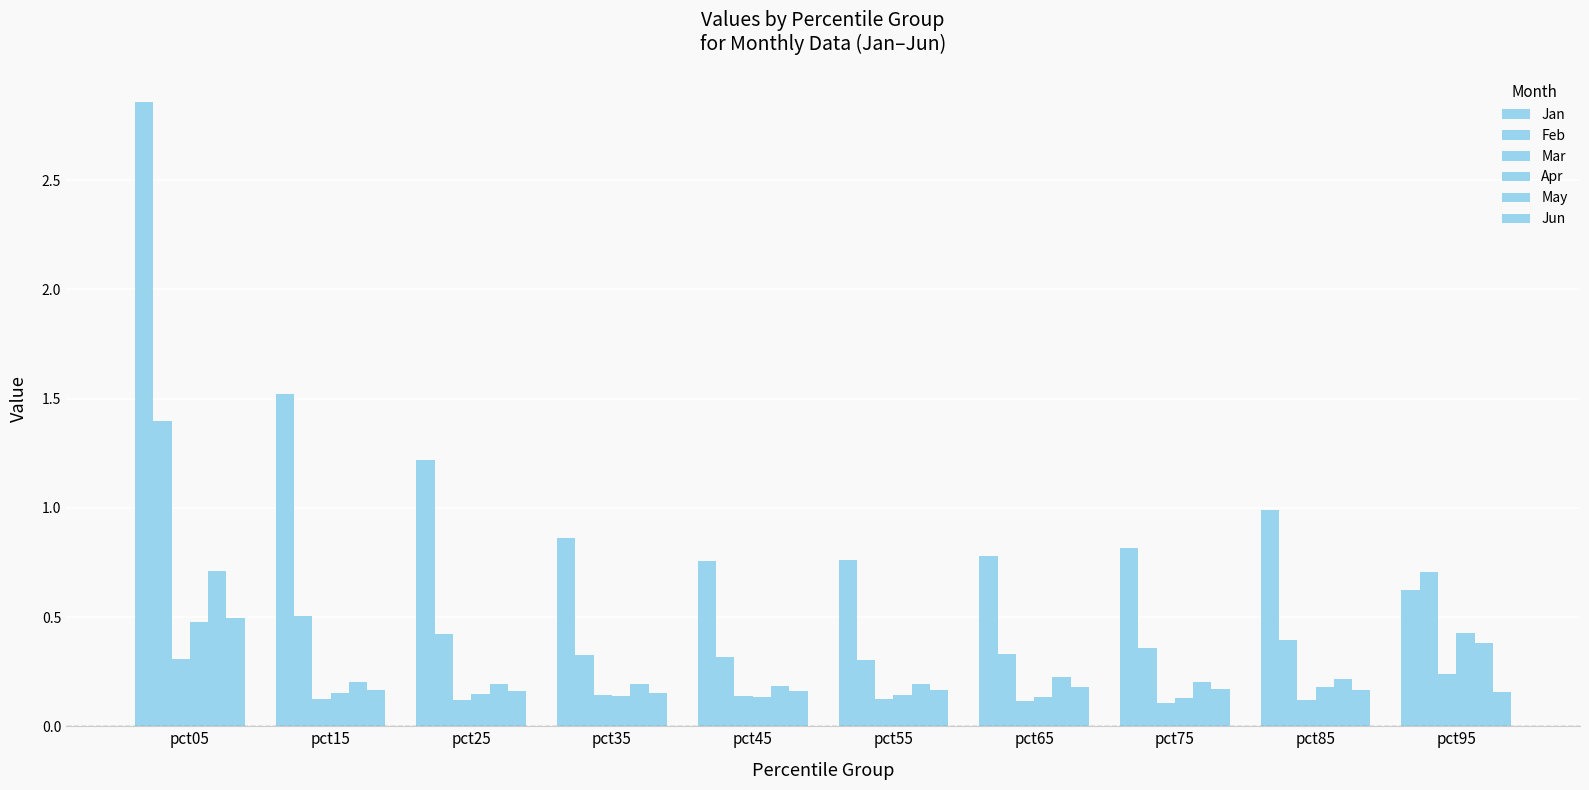

List the labels in order of Feb value, smallest first.

pct55, pct45, pct35, pct65, pct75, pct85, pct25, pct15, pct95, pct05